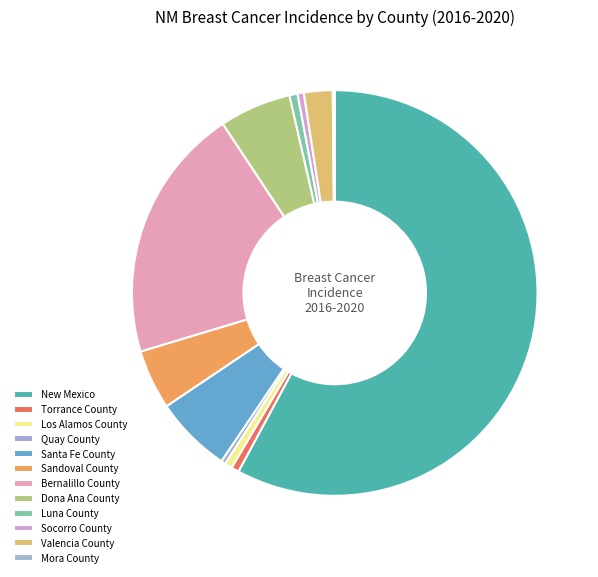

Does Socorro County account for over 50% of the chart?

No